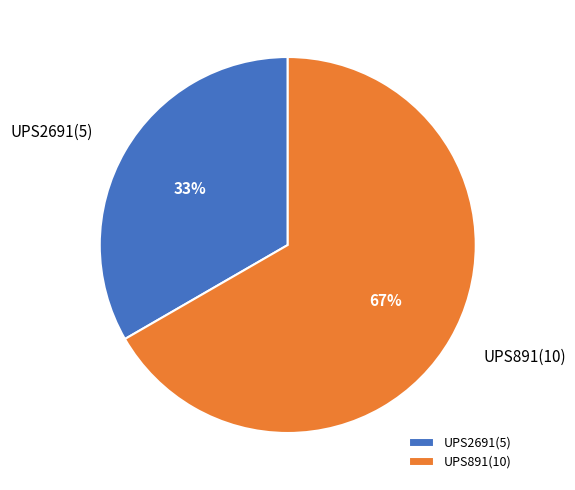

Is it true that UPS891 is 73% of the pie?

False